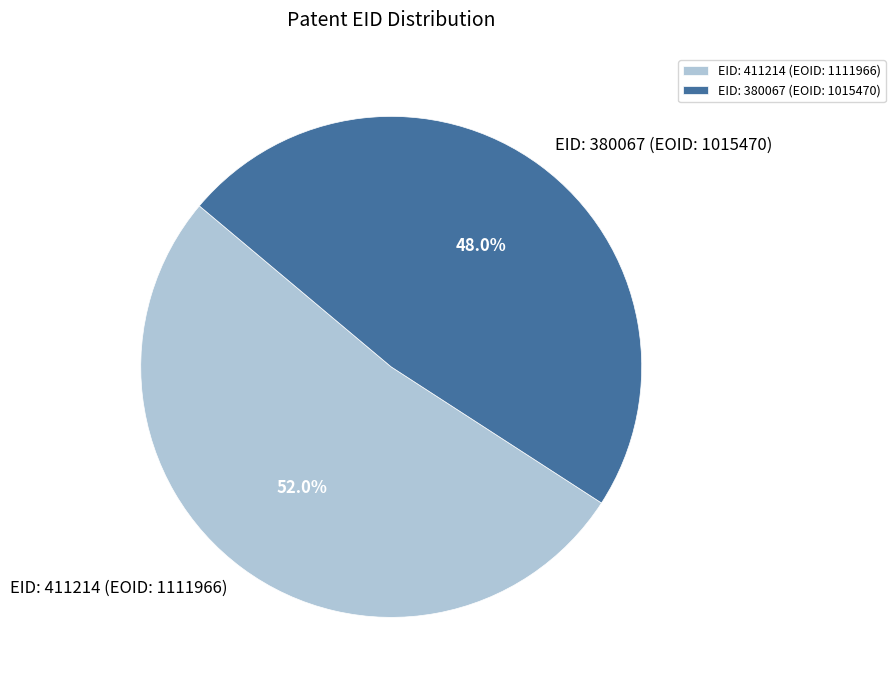

To the nearest percent, what is the difference between the EID: 411214 (EOID: 1111966) and EID: 380067 (EOID: 1015470) slice percentages?

4%